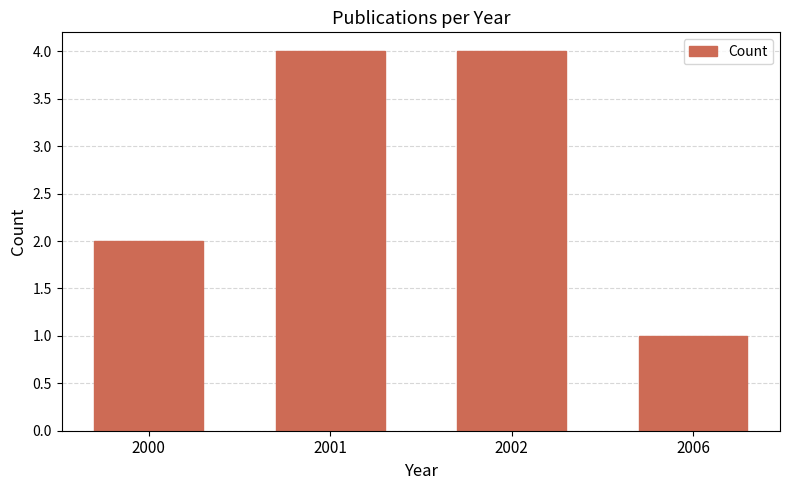

Where is the data nearest to the value 2?

2000